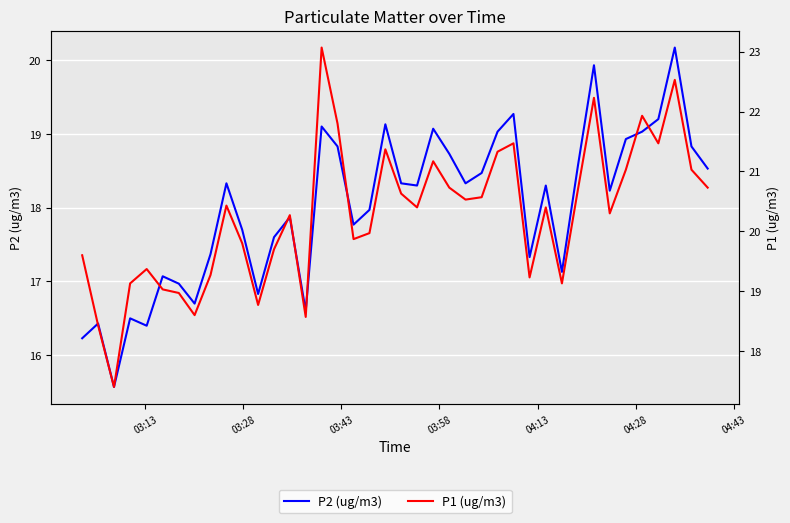

True or false: P1 (ug/m3) has more than 1 points higher than both neighbors.

True